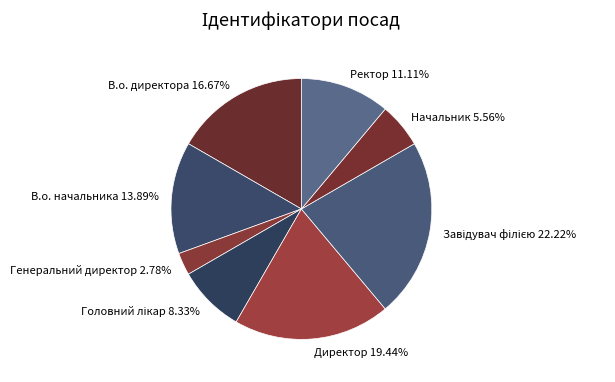

Is there a majority slice in this chart?

No